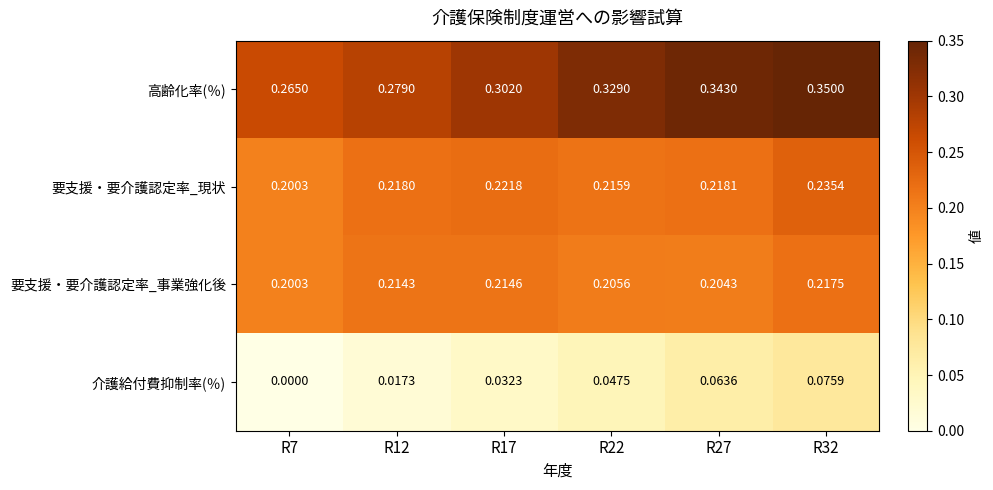

List the series in order of their peak value, lowest first.

介護給付費抑制率(％), 要支援・要介護認定率_事業強化後, 要支援・要介護認定率_現状, 高齢化率(％)